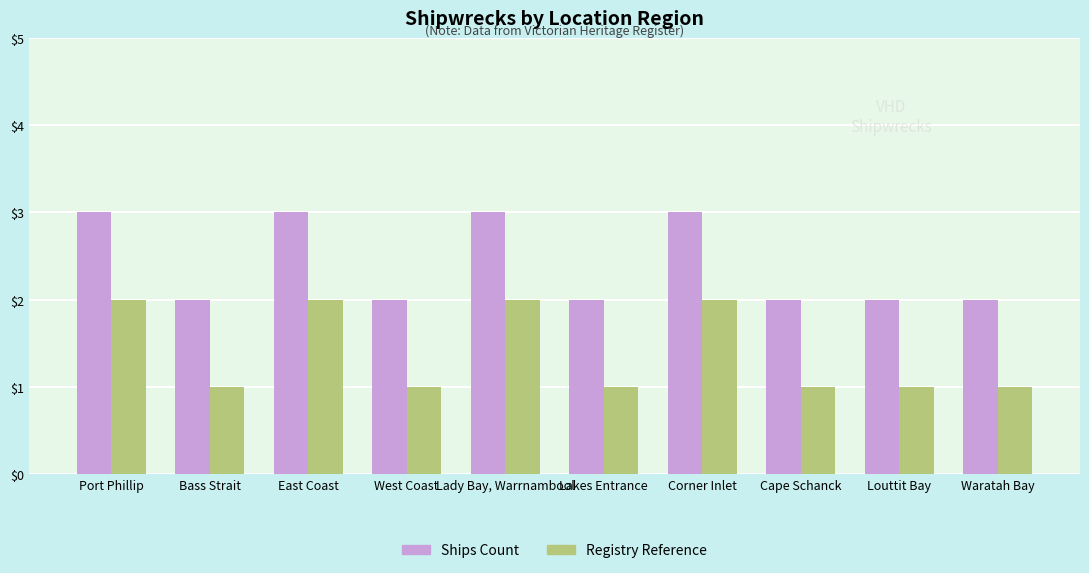

How many bars are there in each group?

2